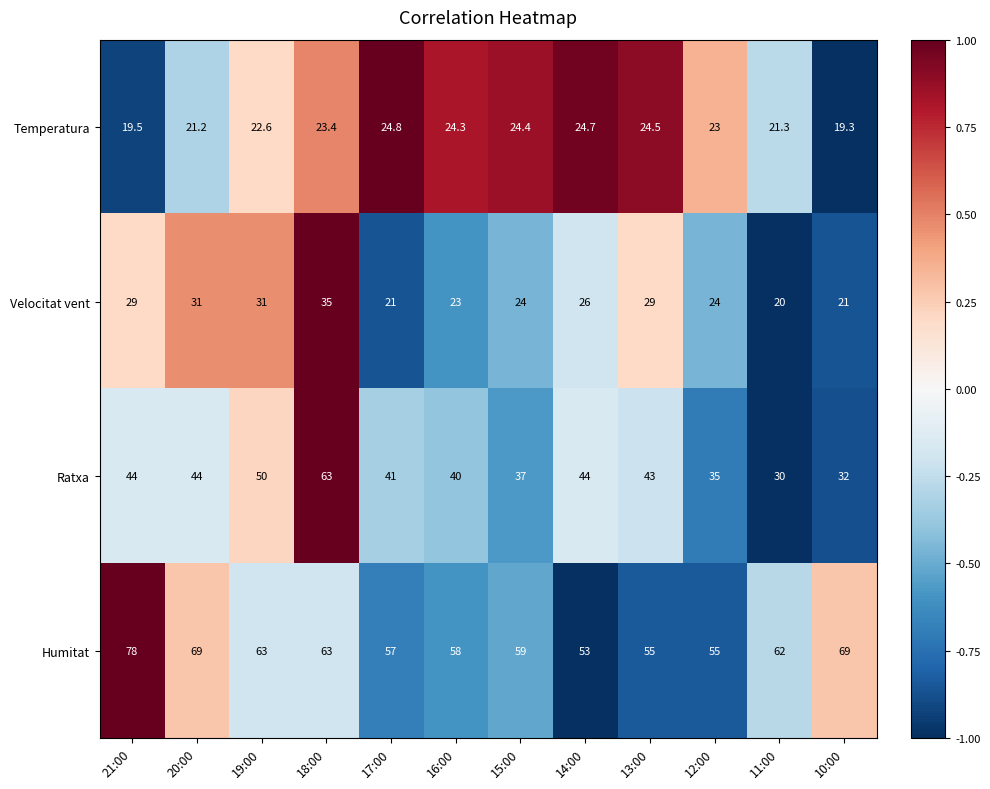

Which series has the largest range (max minus min)?

Ratxa